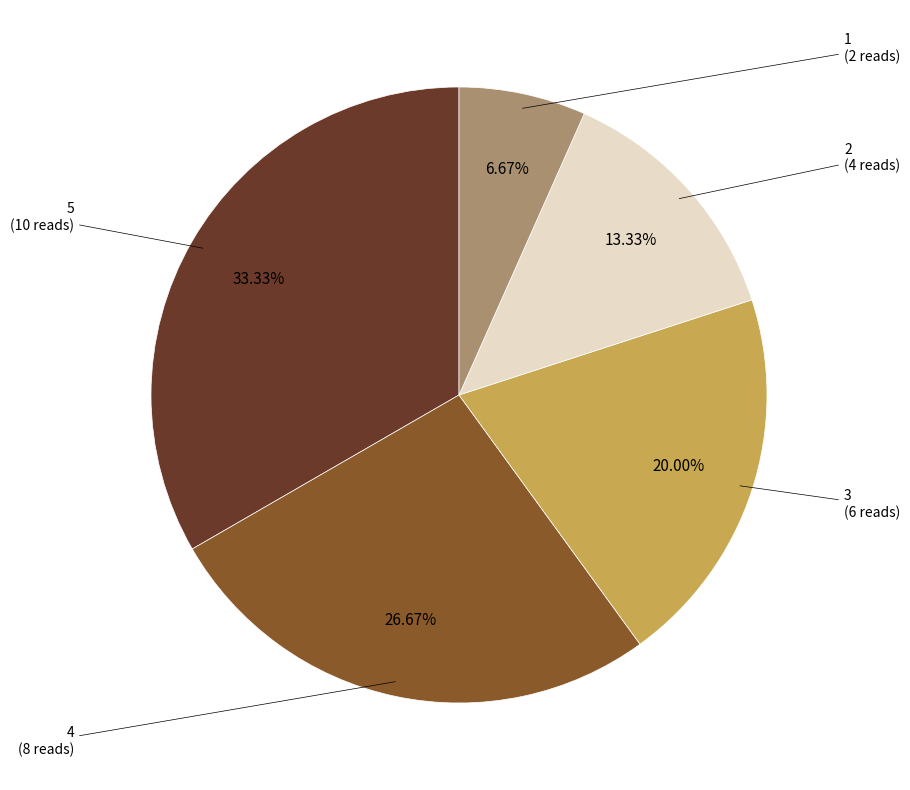

Does 5 represent more than half of the total?

No